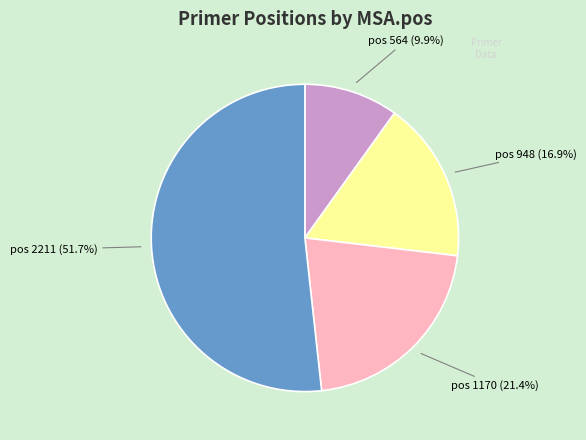

Is there a majority slice in this chart?

Yes